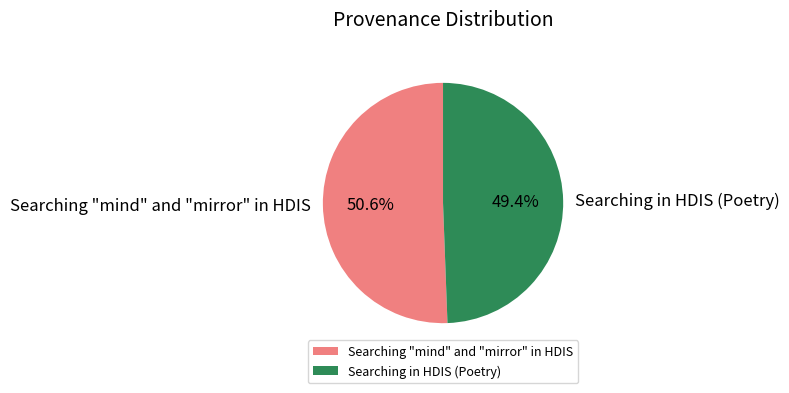

To the nearest percent, what portion does Searching "mind" and "mirror" in HDIS represent?

51%